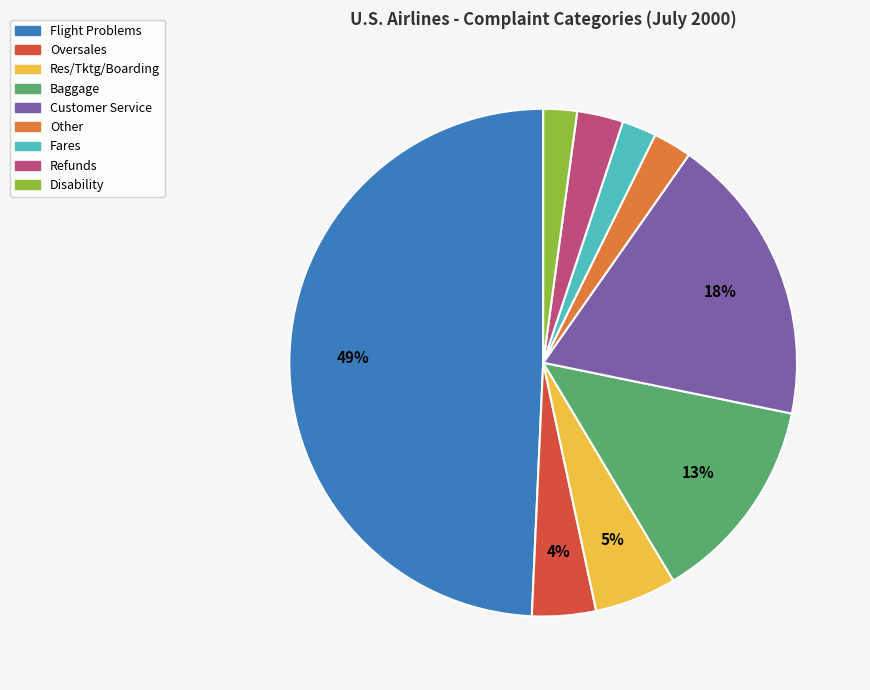

Count the number of slices in the pie.

9